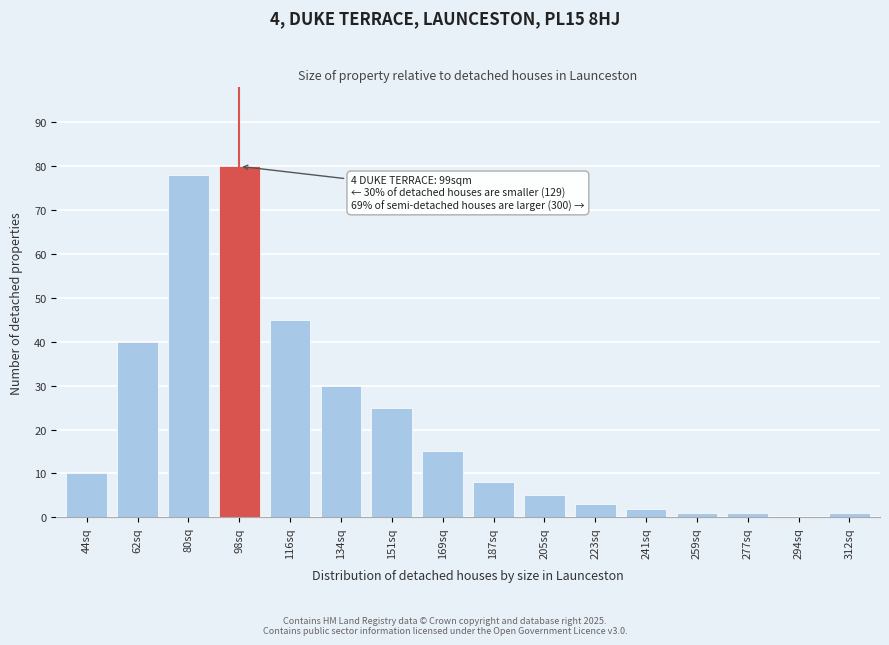

Reading left to right, list all the values displayed in this chart.

44sq=10	62sq=40	80sq=78	98sq=80	116sq=45	134sq=30	151sq=25	169sq=15	187sq=8	205sq=5	223sq=3	241sq=2	259sq=1	277sq=1	294sq=0	312sq=1